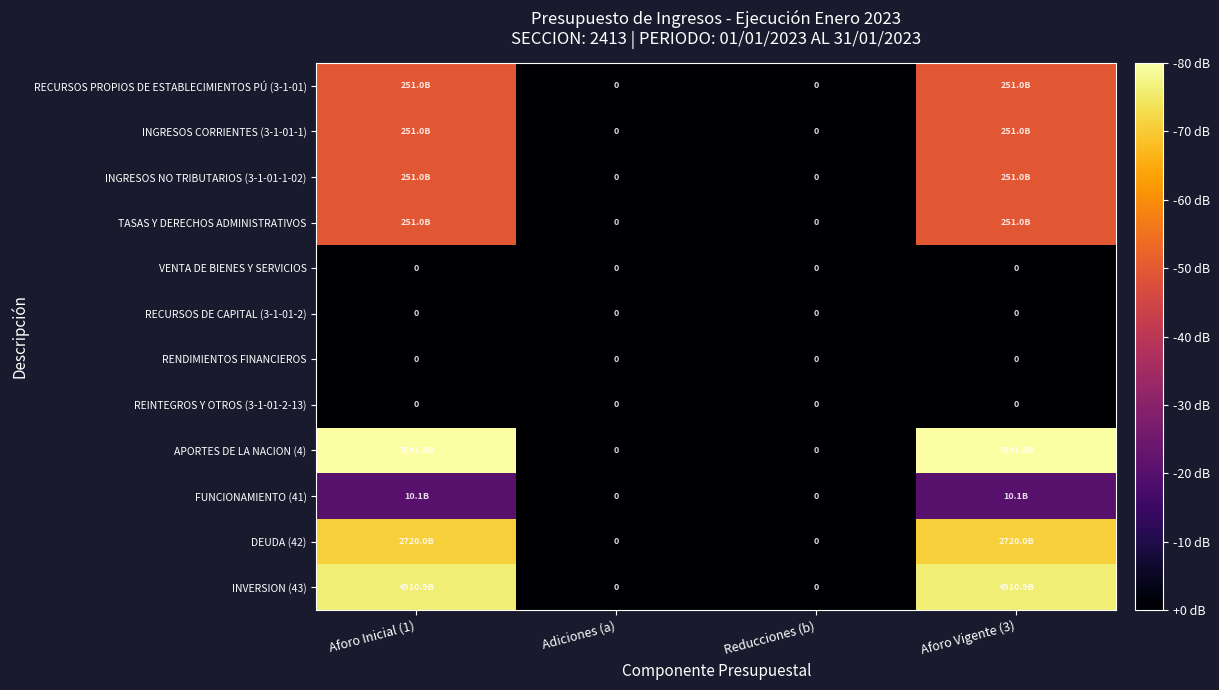

Which series changed the most between Adiciones (a) and Aforo Vigente (3)?

APORTES DE LA NACION (4)